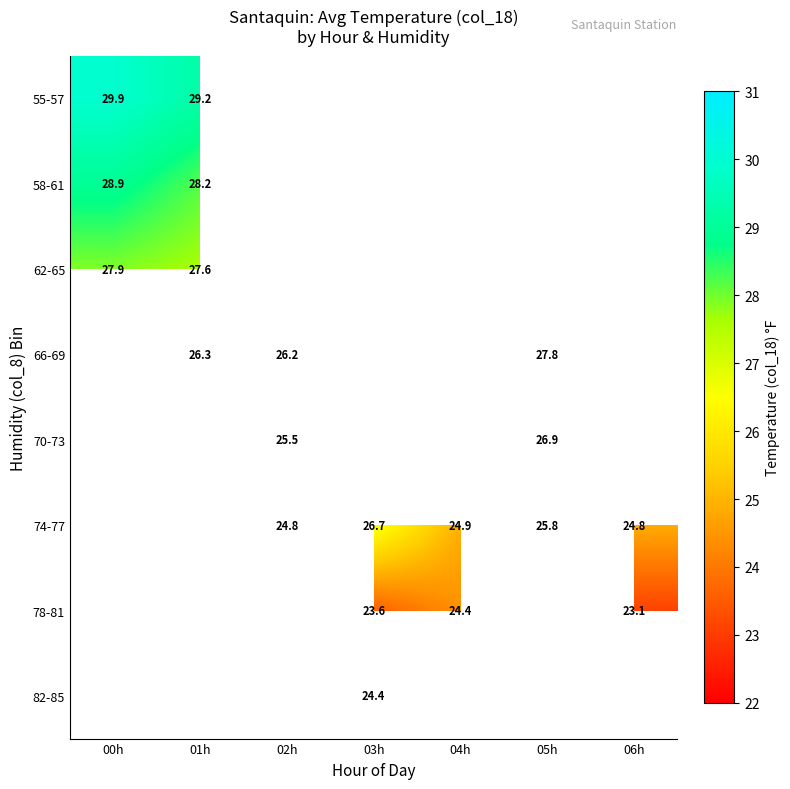

What is the difference between the highest and lowest values at 00h?

2.0